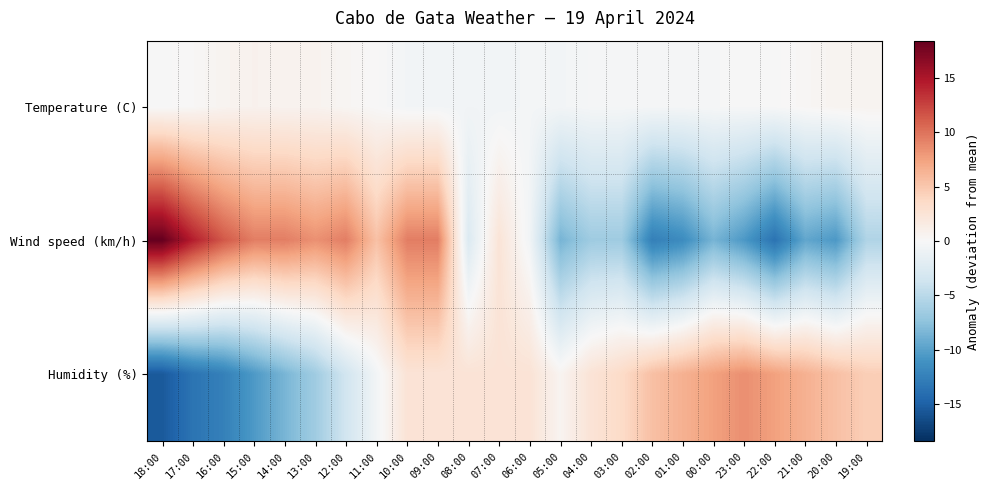

Which has a higher value, 15:00 or 20:00?

15:00